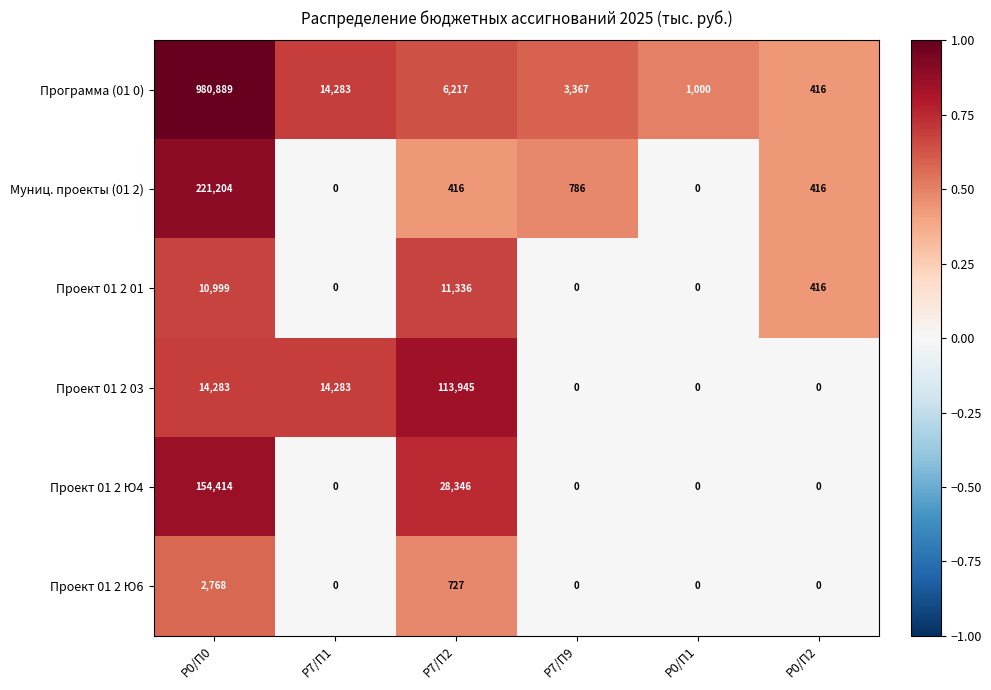

Between Р7/П2 and Р0/П1, which series saw the biggest shift?

Проект 01 2 03